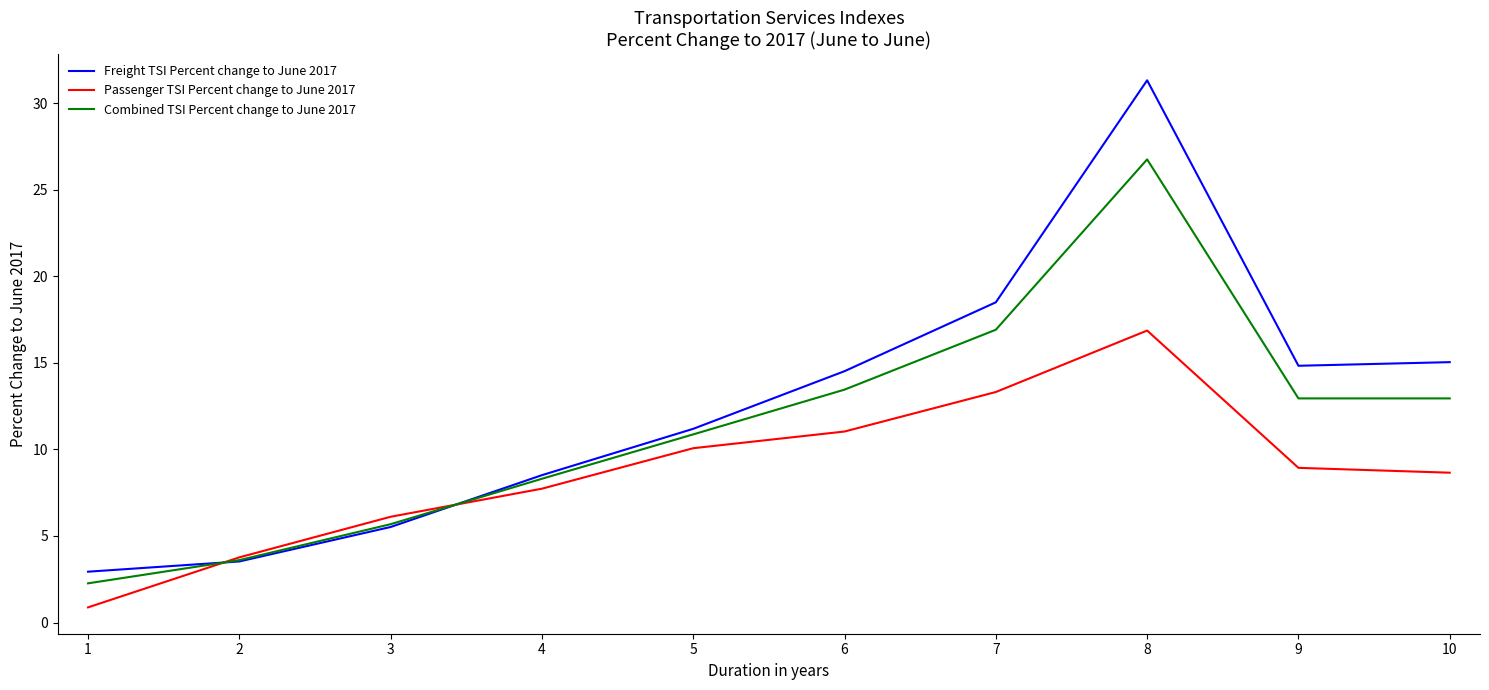

In Passenger TSI Percent change to June 2017, how many points are higher than both neighbors (excluding endpoints)?

1